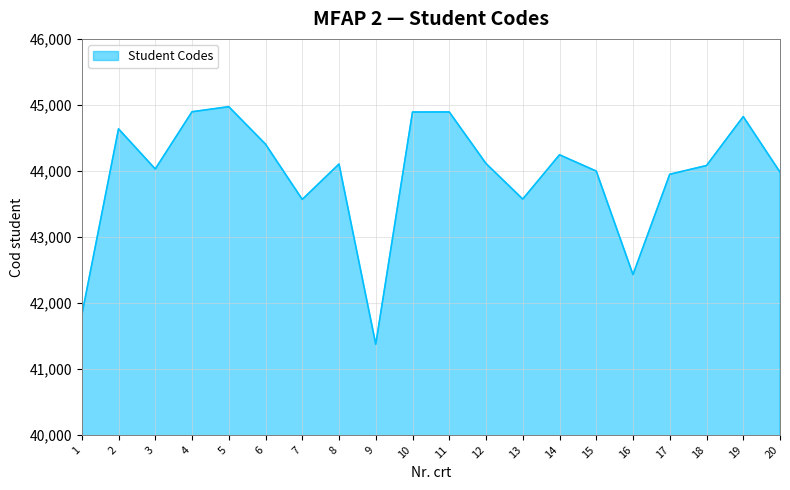

Which has a higher value, 2 or 19?

19